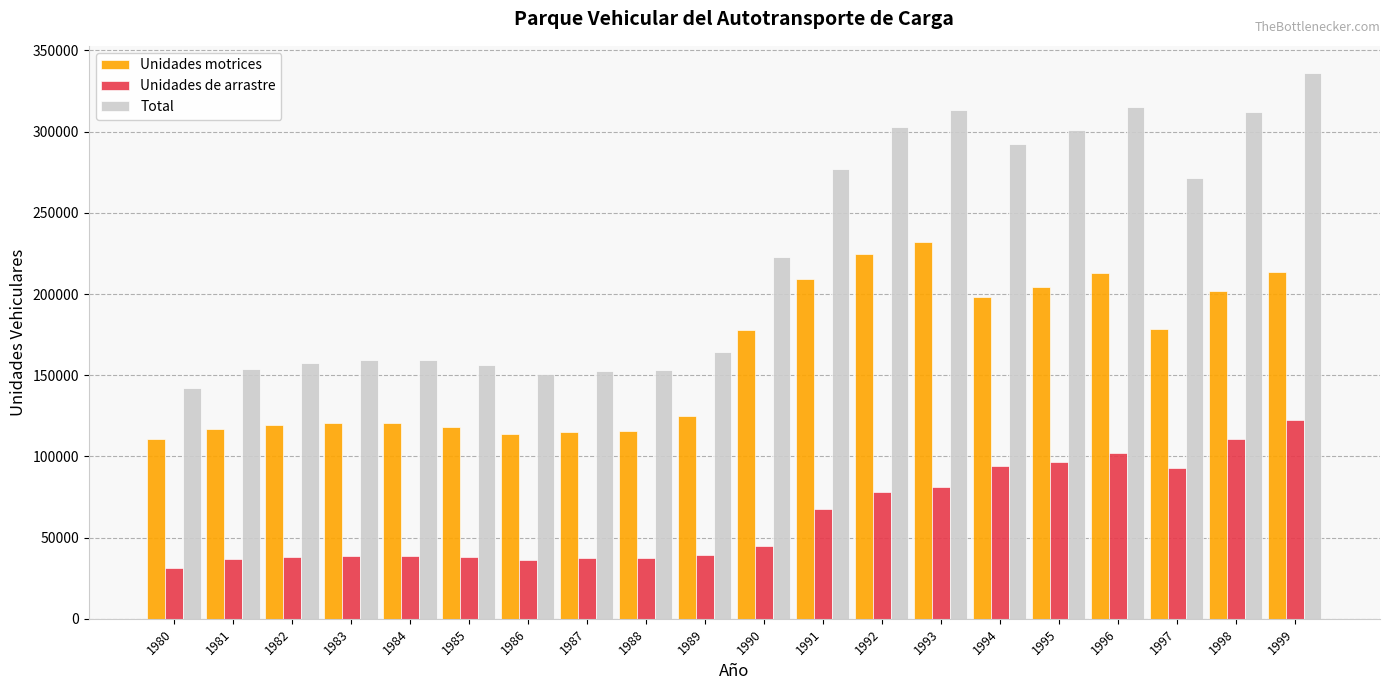

At how many categories does at least one series exceed 185384?

10